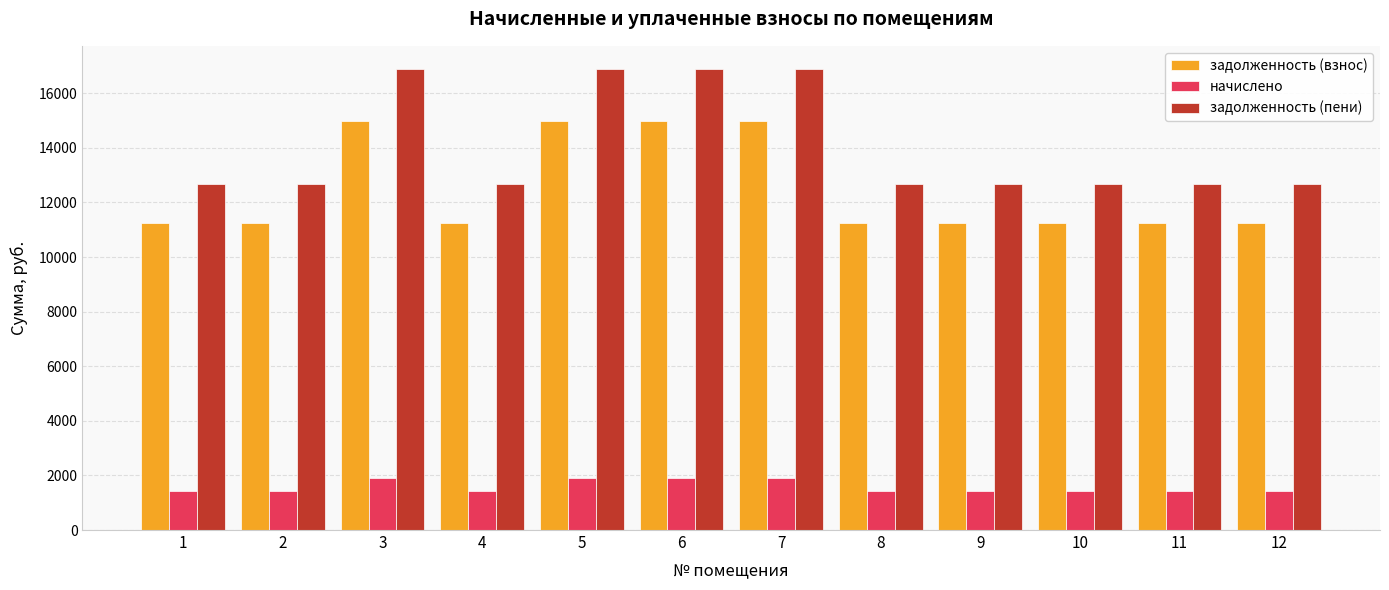

How many groups of bars are there?

12